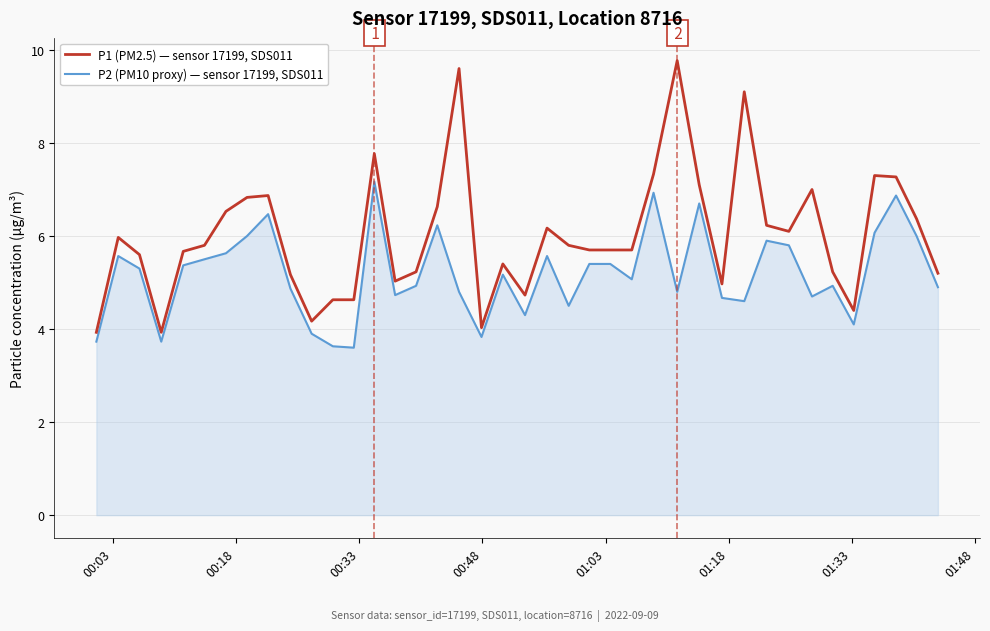

What is the maximum value for P2 (PM10 proxy) — sensor 17199, SDS011?

7.2